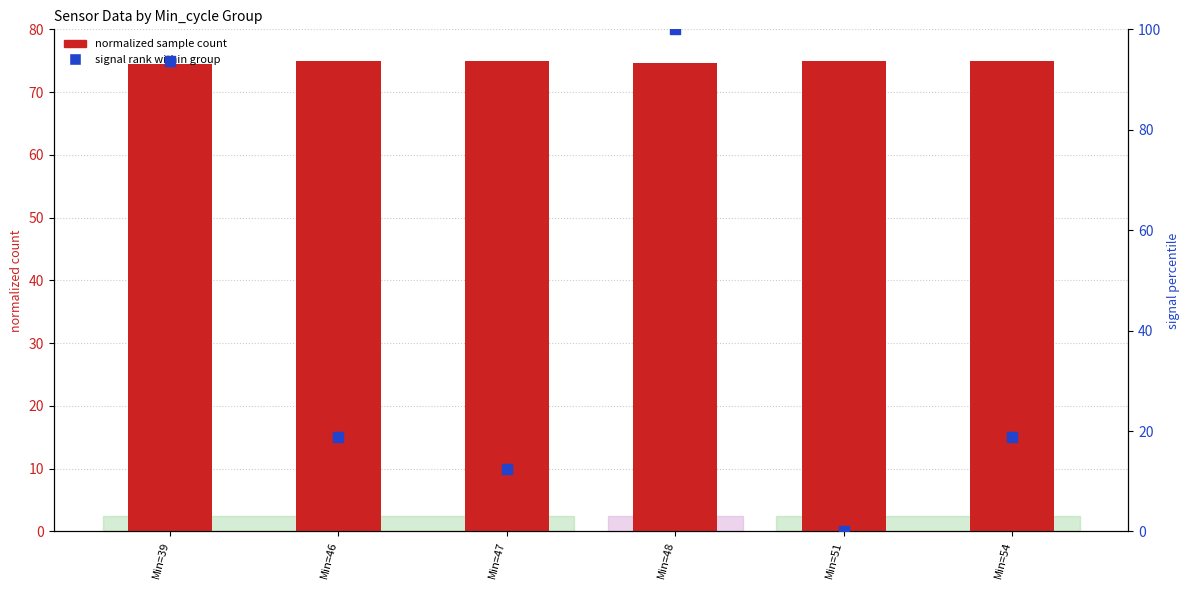

At how many categories does at least one series exceed 10?

6